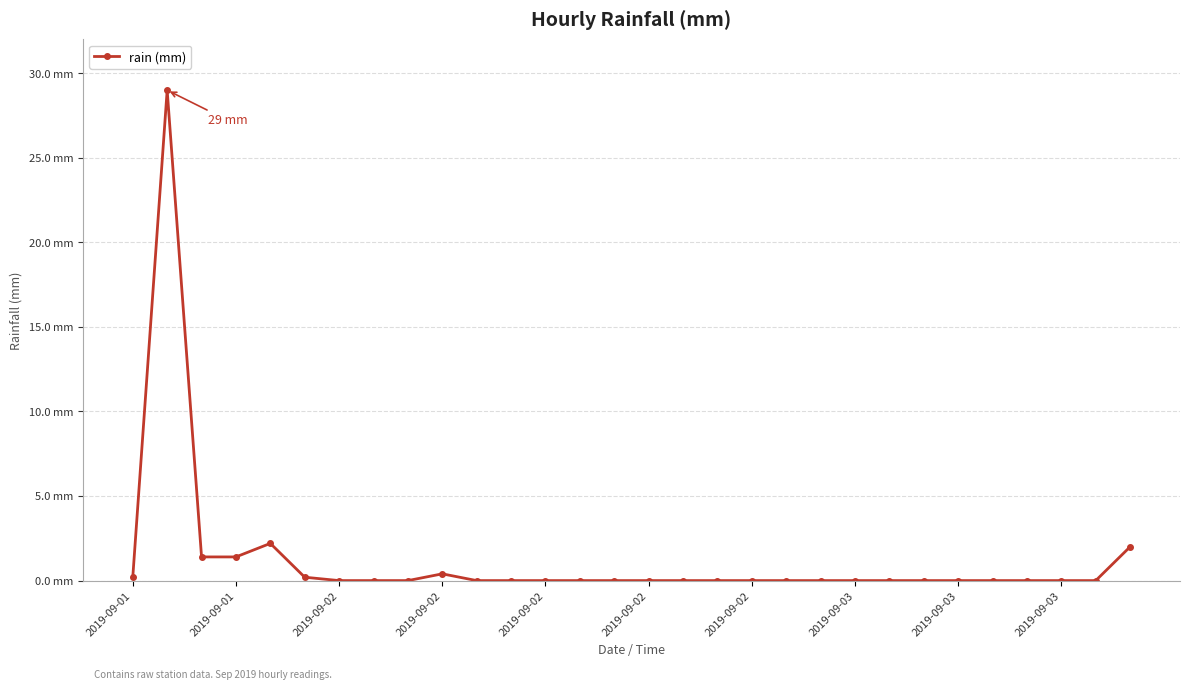

True or false: the data has more than 2 interior local peaks.

True